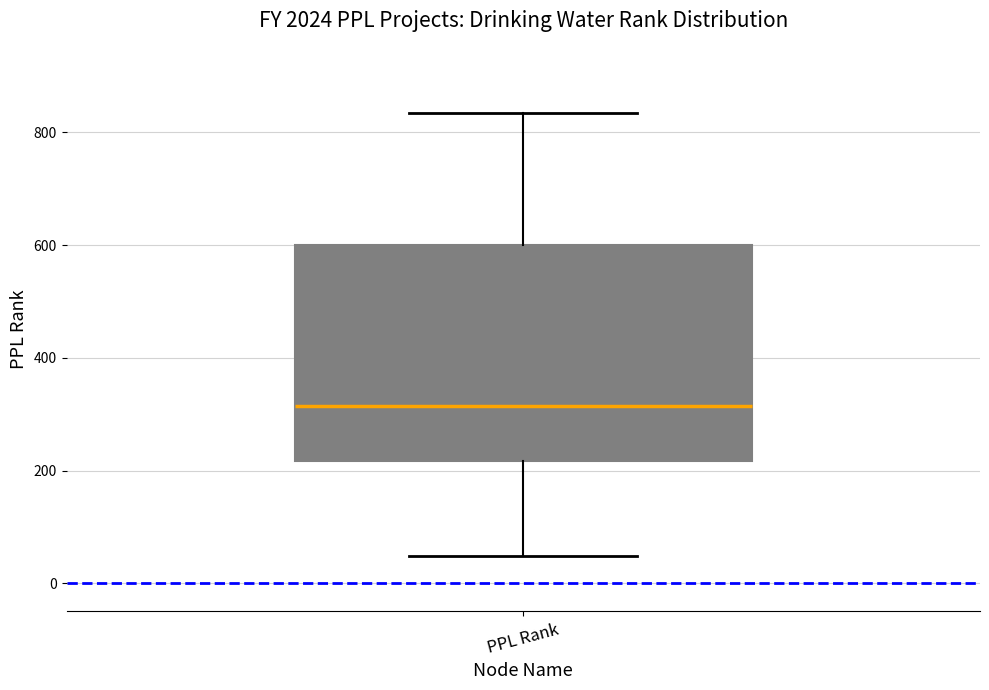

Where does the lower whisker of the box for PPL Rank end on the y-axis? The values are not printed on the chart, so give them approximately, as read against the axis.

40